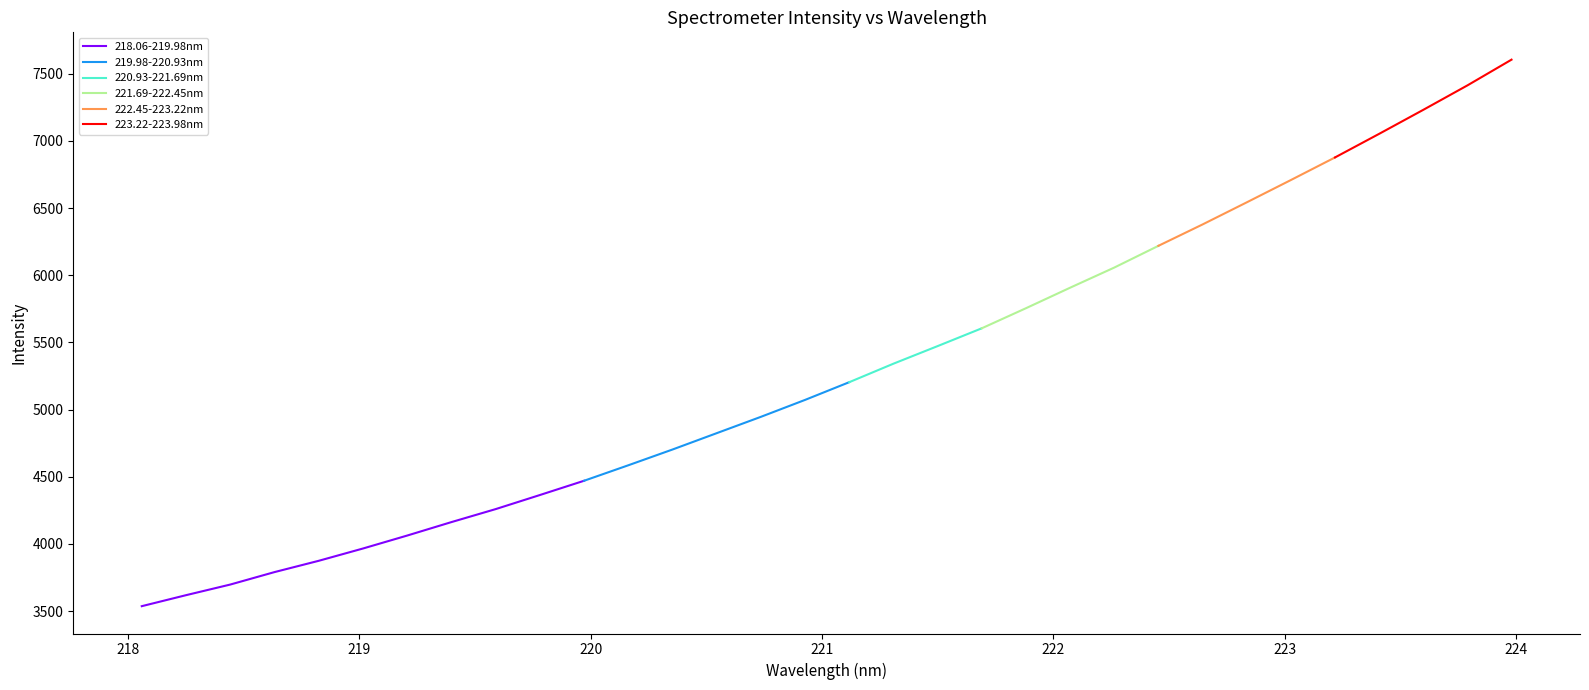

What is the lowest value of the 218.06-219.98nm series?

3536.0